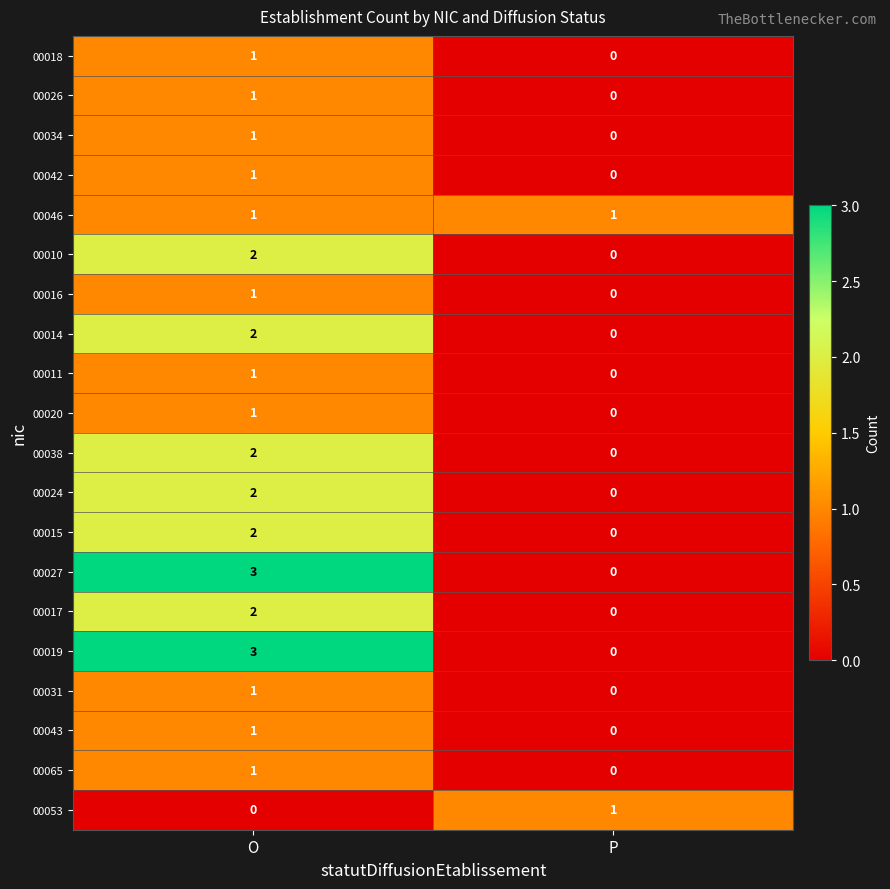

Count the number of data series in this chart.

20